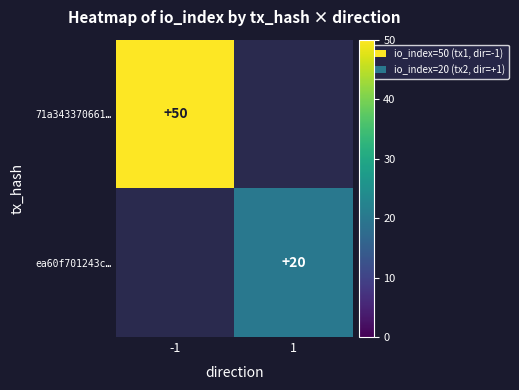

True or false: ea60f701243c… has a value of 9 at 1.

False